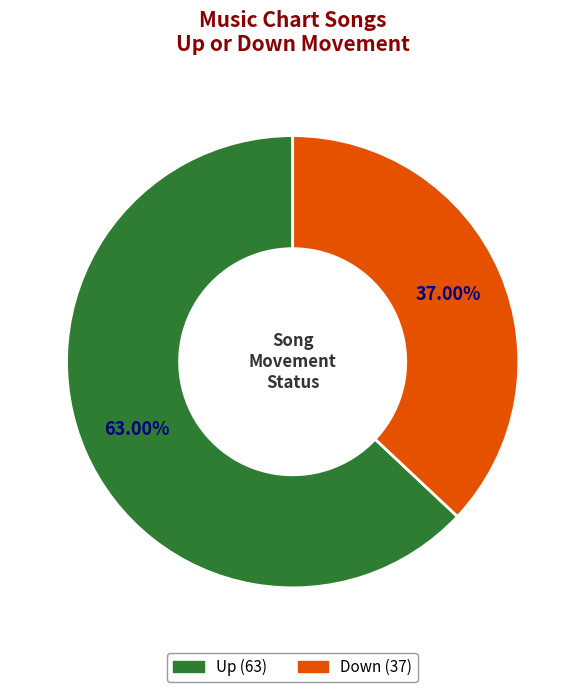

Does any single category account for the majority?

Yes